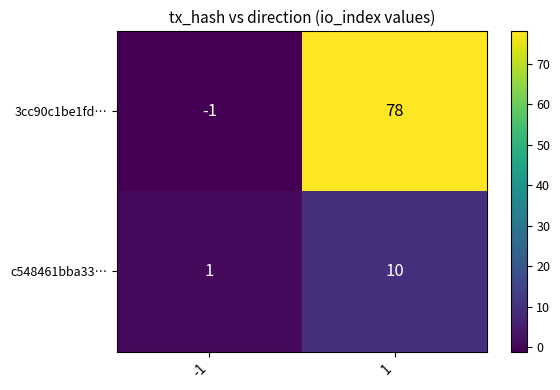

How many distinct data groups are displayed?

2